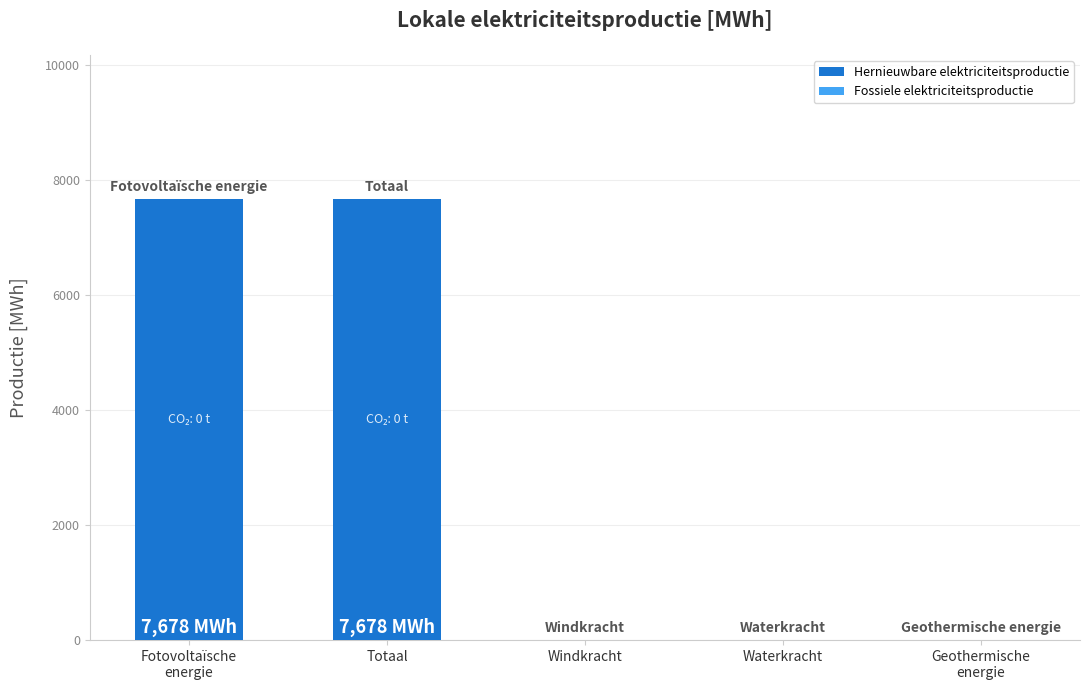

The chart shows a value of 0.0 at Windkracht. True or false?

True